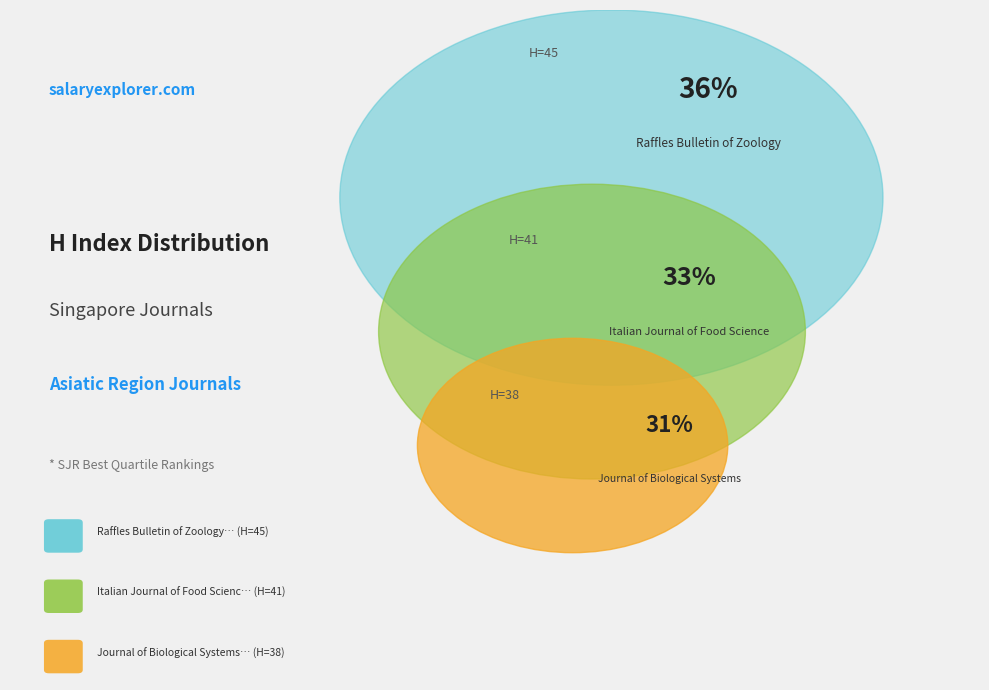

Approximately how many times larger is the value at Italian Journal of Food Science compared to Journal of Biological Systems?

1.1